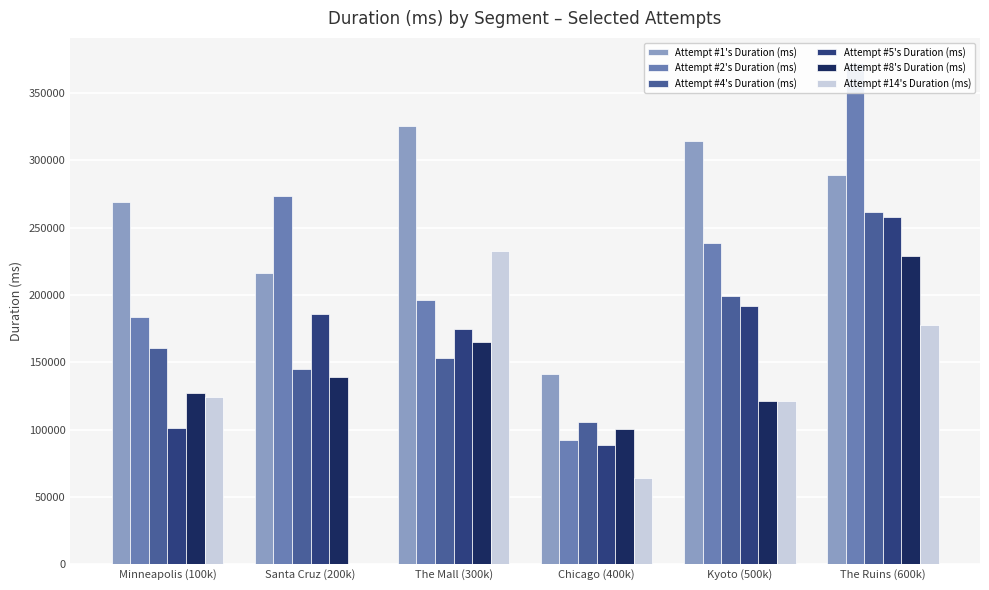

Between Minneapolis (100k) and Chicago (400k), which is larger?

Minneapolis (100k)